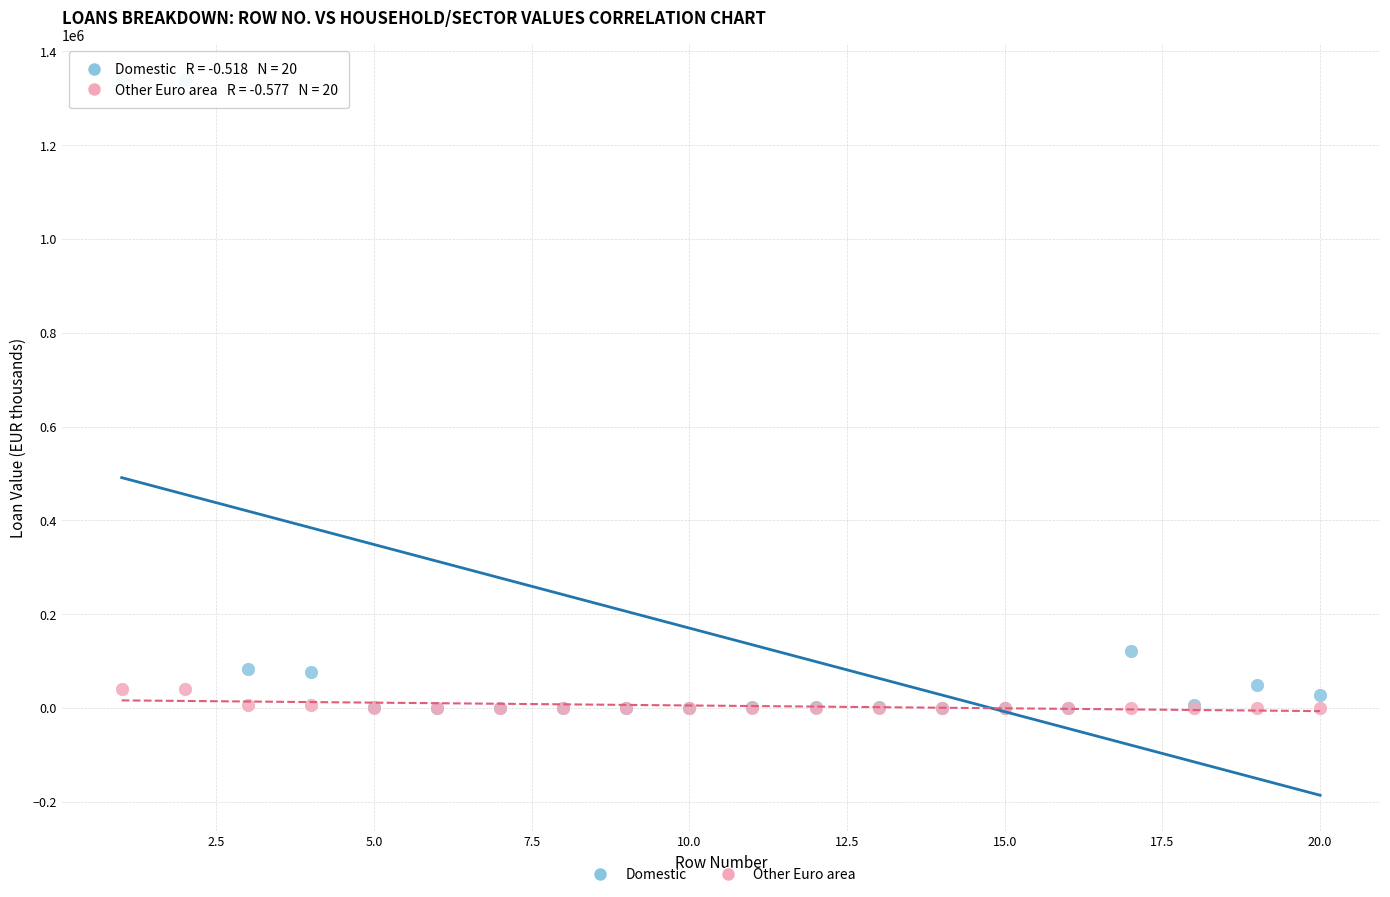

What are all the series names shown in the legend?

Domestic, Other Euro area